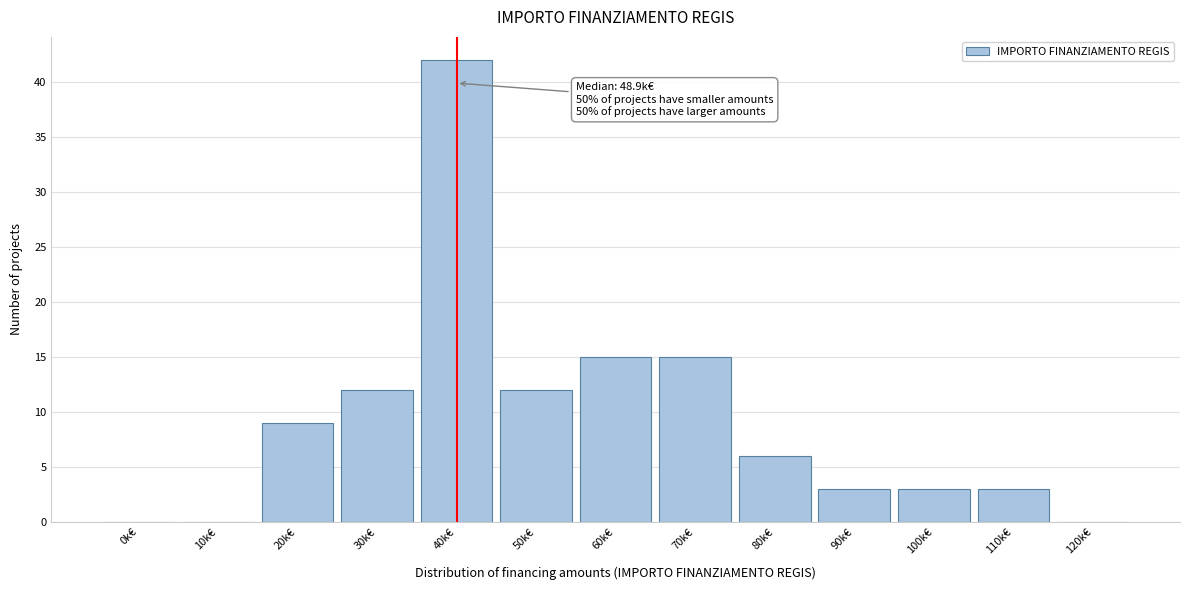

Reading right to left, transcribe all the data shown in this chart.

120k€=0	110k€=3	100k€=3	90k€=3	80k€=6	70k€=15	60k€=15	50k€=12	40k€=42	30k€=12	20k€=9	10k€=0	0k€=0